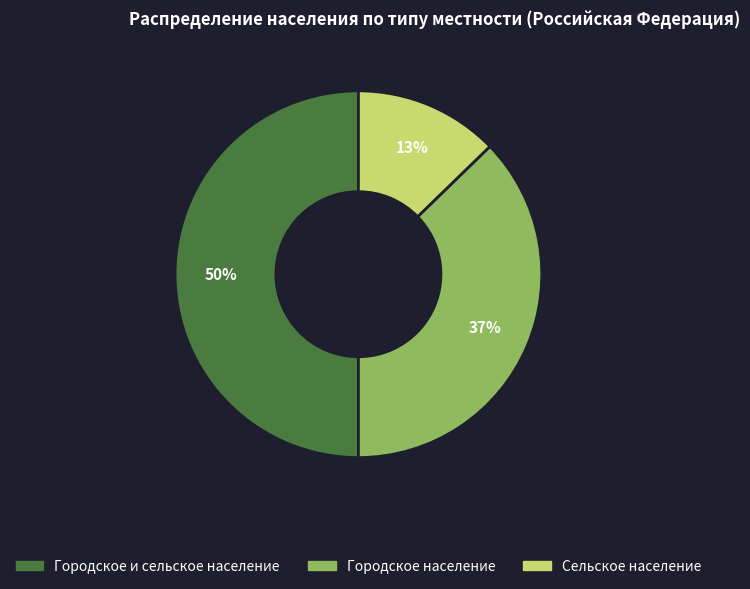

Between Сельское население and Городское население, which is larger?

Городское население